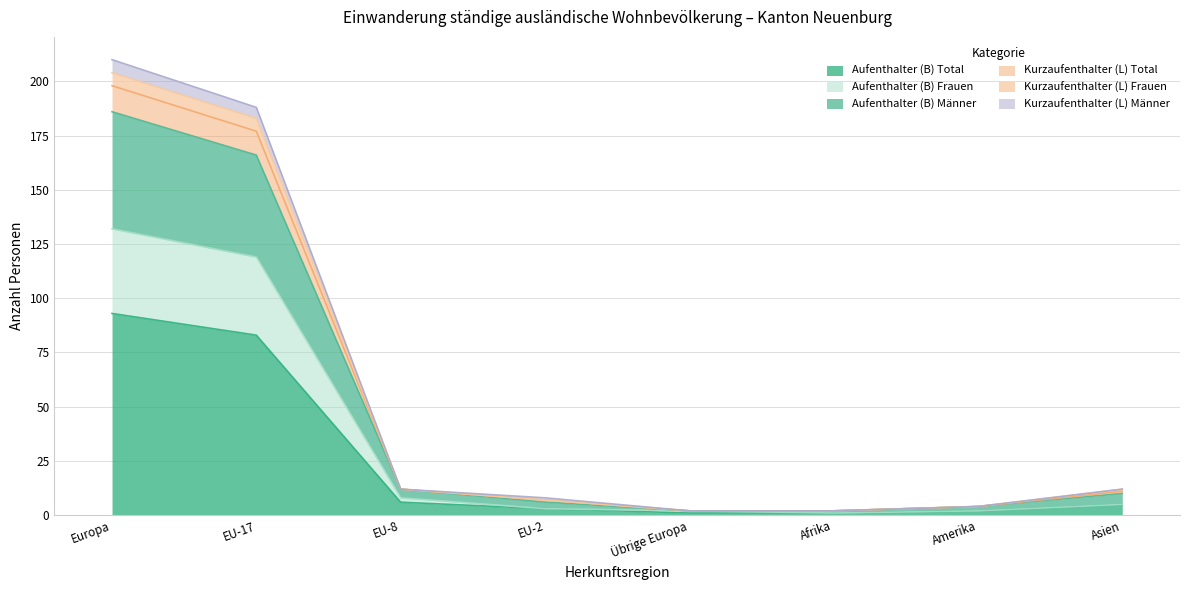

The Kurzaufenthalter (L) Total series shows 7 at EU-2. True or false?

True